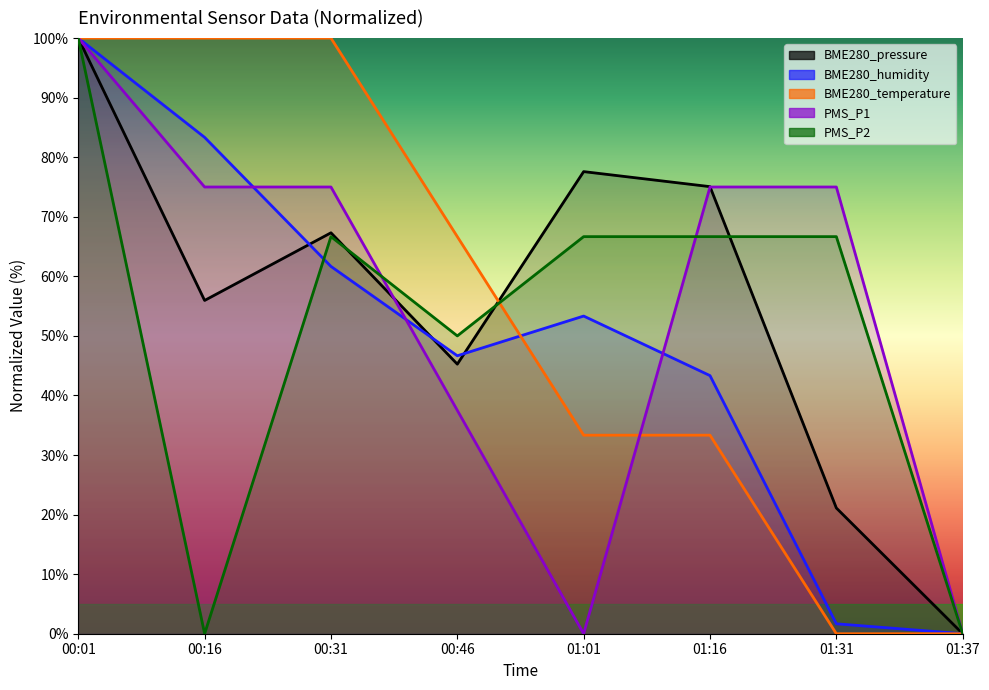

Does the chart display data point markers on the line(s)?

No